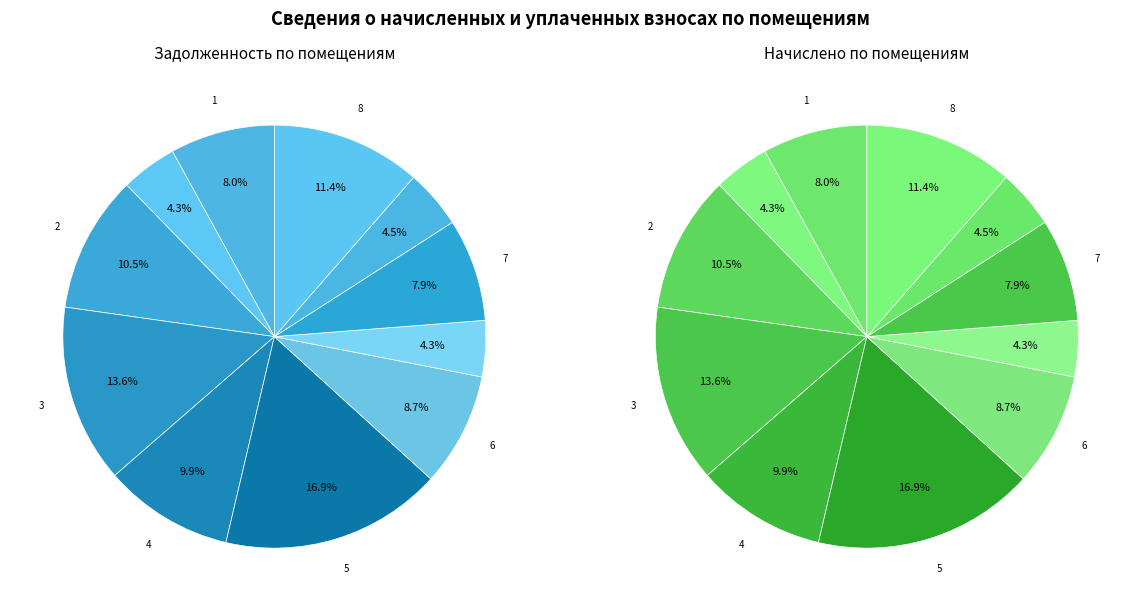

Is there any slice that represents more than half of the pie?

No